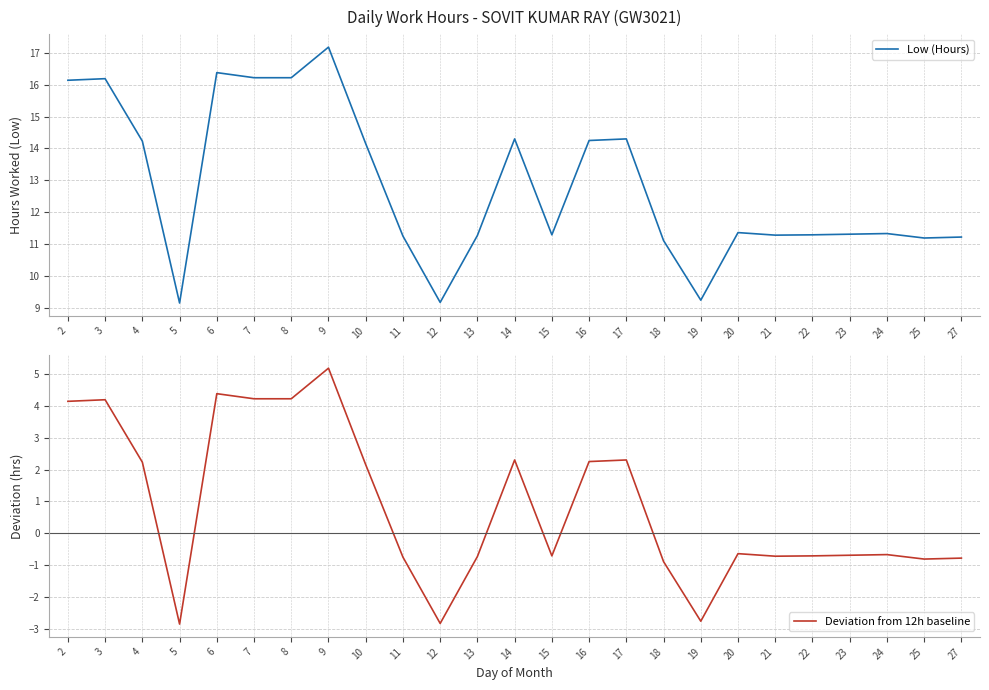

What is the total value across all series at 5?

6.3